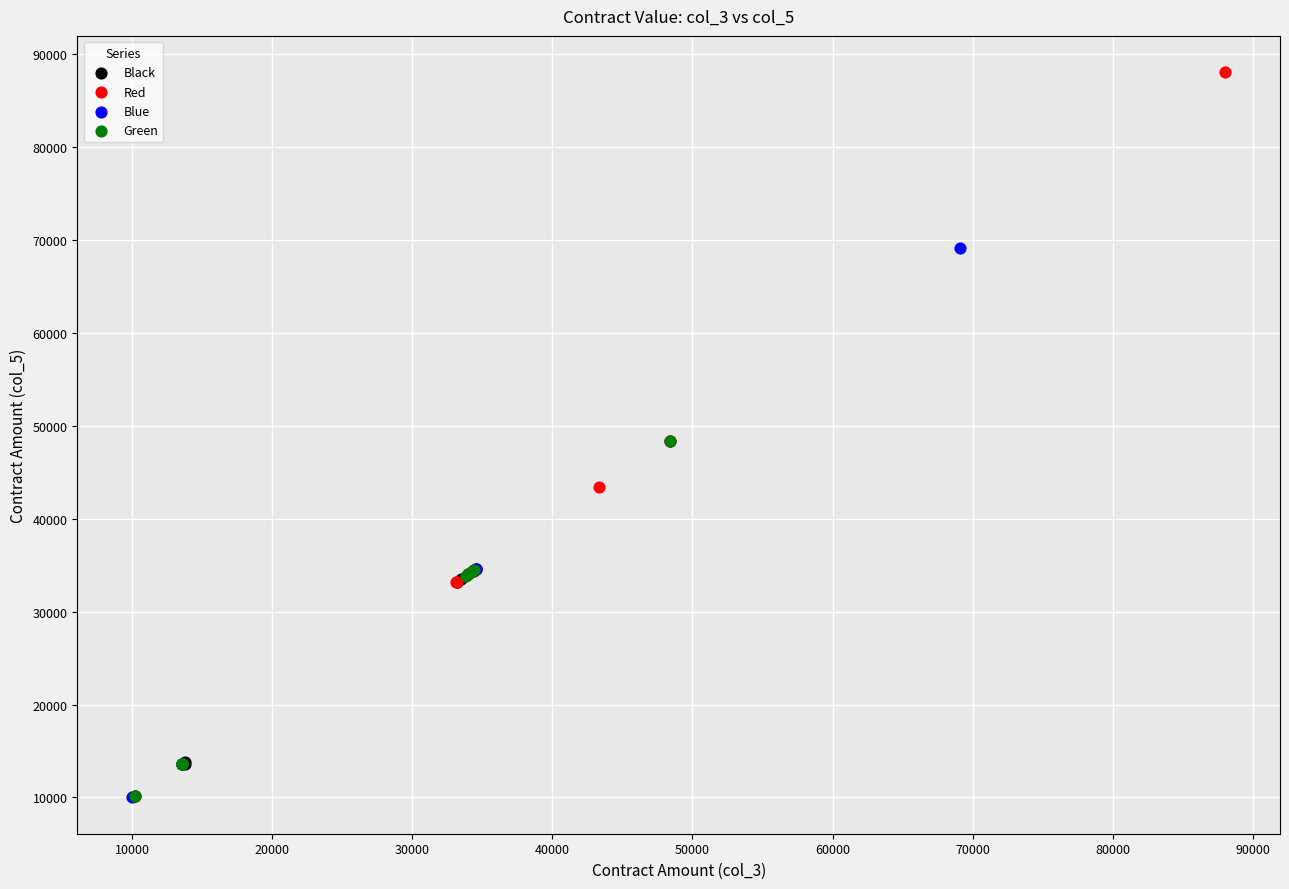

Which series contains the highest Y value?

Red